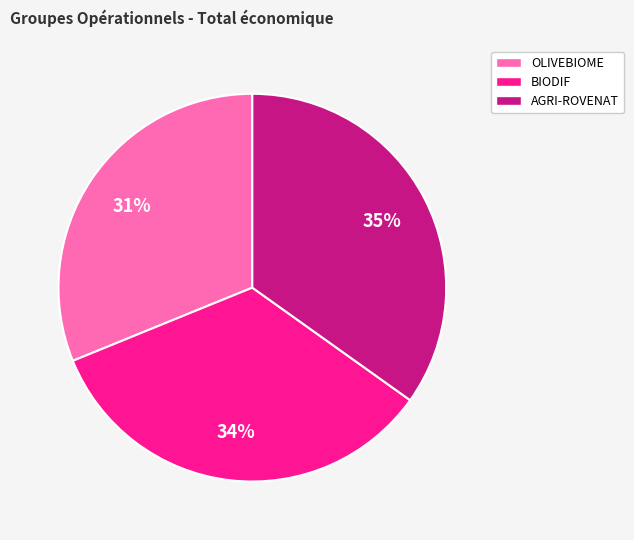

Combined, do OLIVEBIOME and BIODIF account for over 50%?

Yes